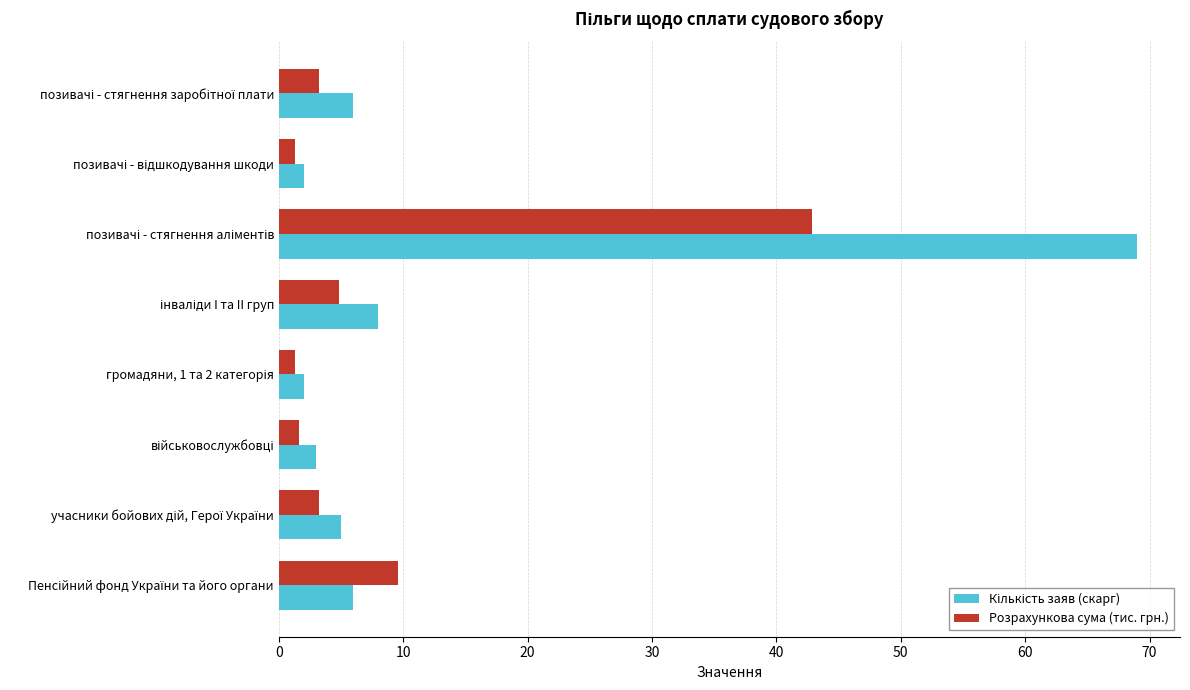

What is the difference between the second highest and second lowest values in the Розрахункова сума (тис. грн.) series?

8.3